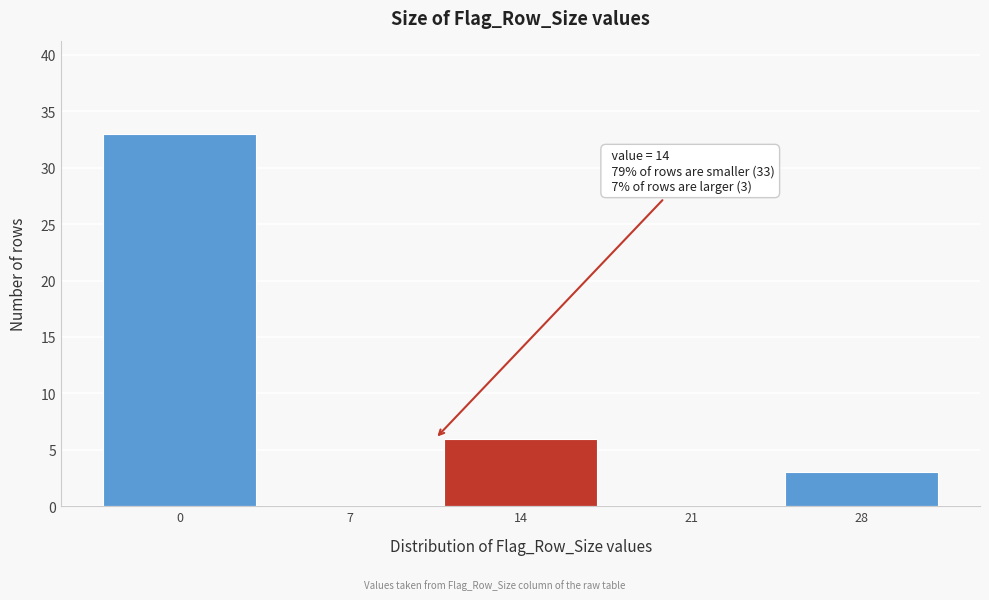

Reading right to left, what are all the values shown in this chart?

28=3	21=0	14=6	7=0	0=33